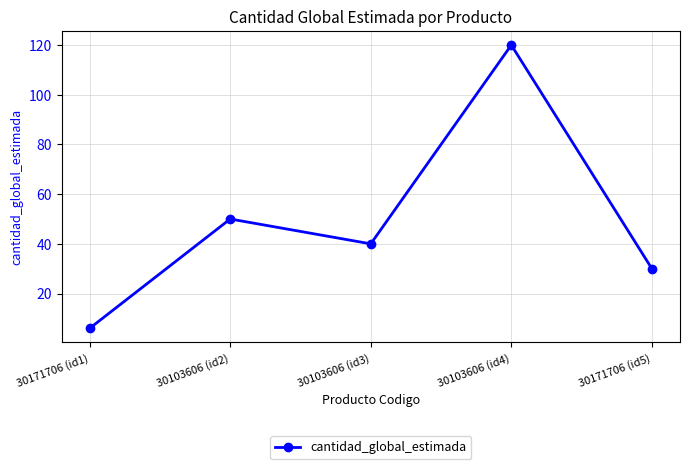

What is the value of the 4th point from the left?

120